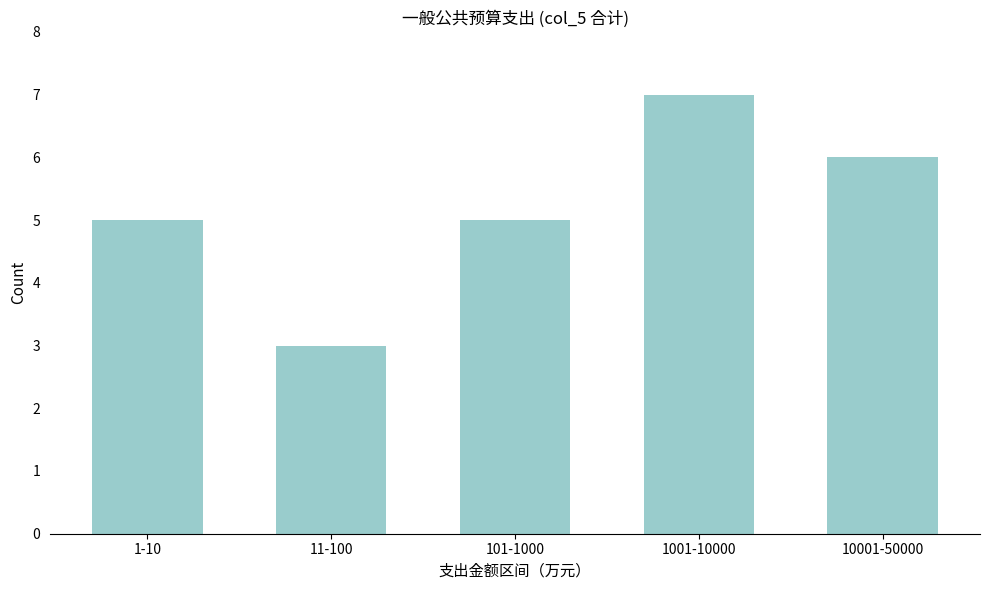

Reading left to right, transcribe all the data shown in this chart.

5	3	5	7	6